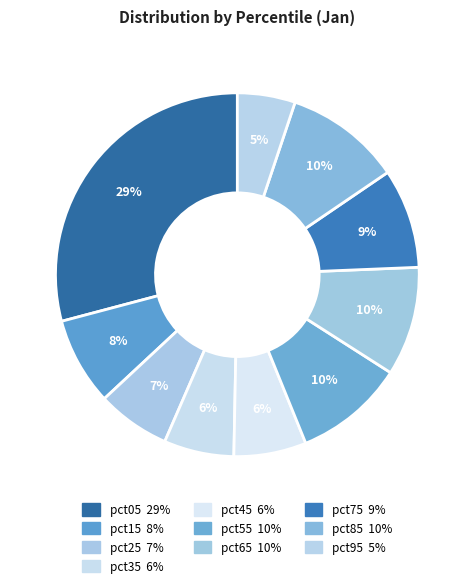

How many segments does this pie chart have?

10